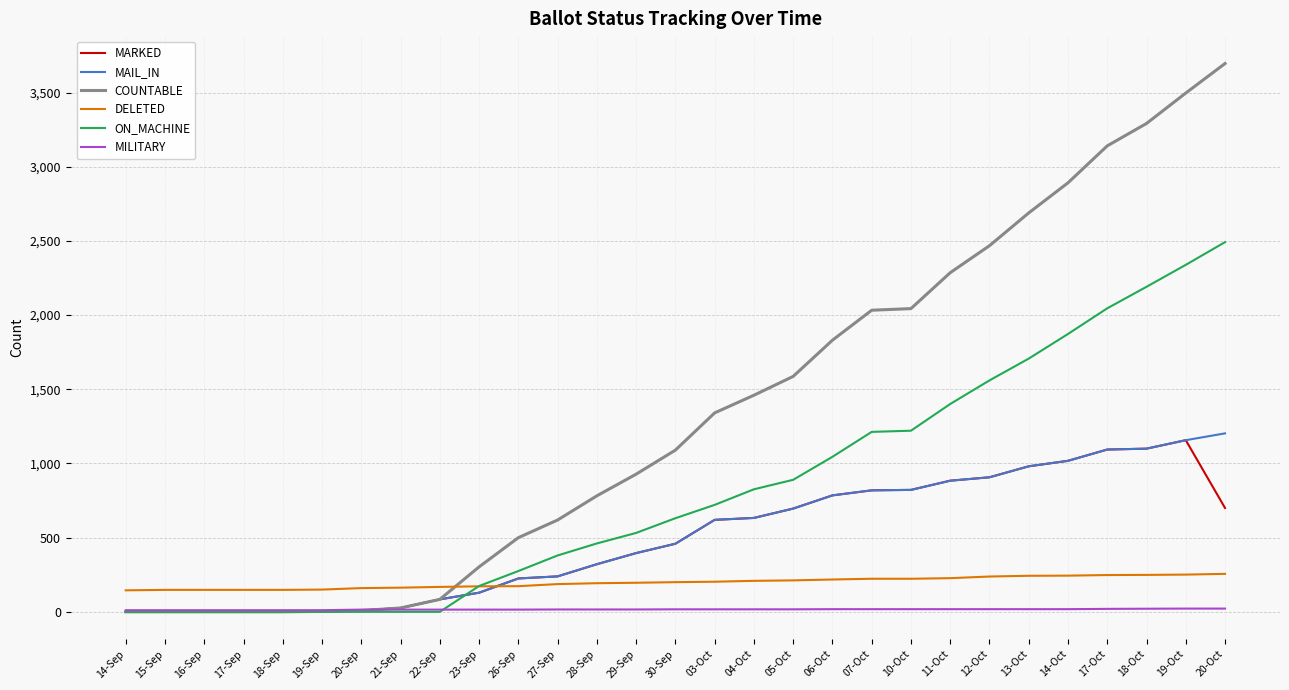

Which series has the largest total across all categories?

COUNTABLE